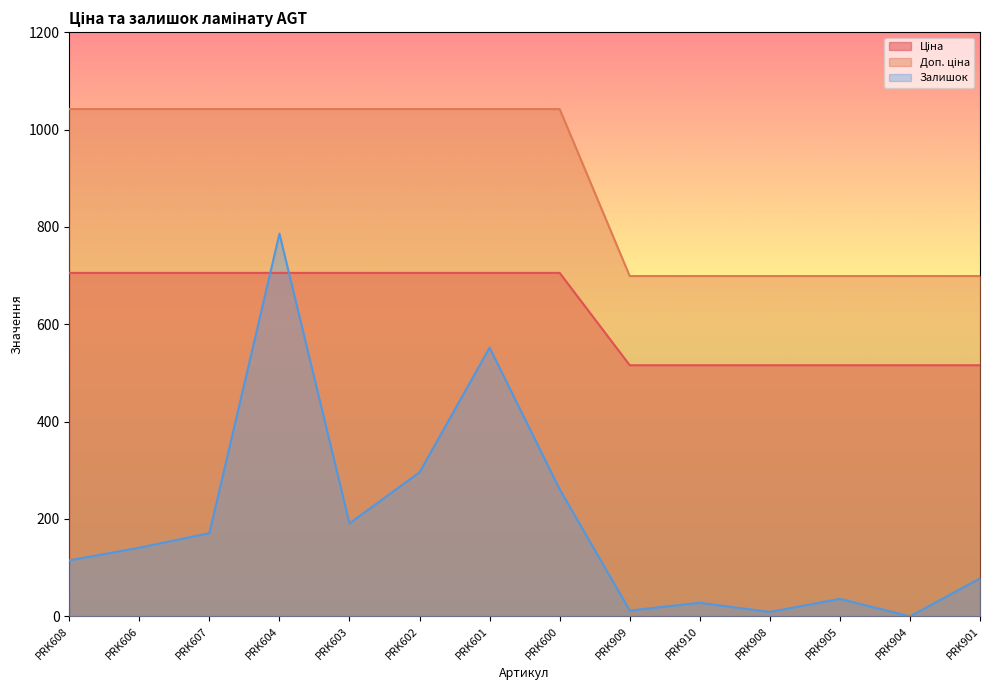

What is the total value across all series at PRK604?

2533.5